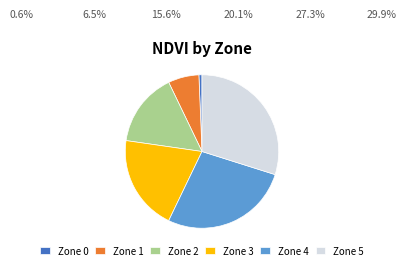

Does Zone 2 account for over 50% of the chart?

No